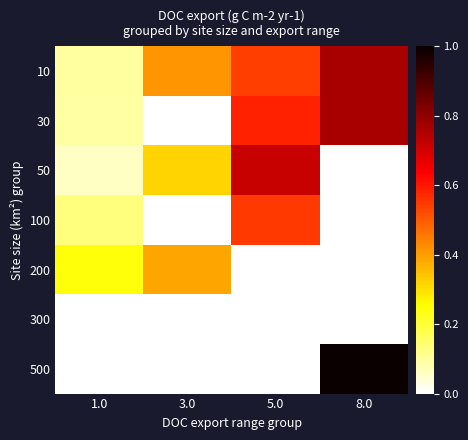

Reading left to right, what are all the values shown in this chart?

10: 1.0=0.1	3.0=0.4	5.0=0.5	8.0=0.8
30: 1.0=0.1	3.0=0.0	5.0=0.6	8.0=0.8
50: 1.0=0.1	3.0=0.3	5.0=0.7	8.0=0.0
100: 1.0=0.1	3.0=0.0	5.0=0.5	8.0=0.0
200: 1.0=0.2	3.0=0.4	5.0=0.0	8.0=0.0
300: 1.0=0.0	3.0=0.0	5.0=0.0	8.0=0.0
500: 1.0=0.0	3.0=0.0	5.0=0.0	8.0=1.0